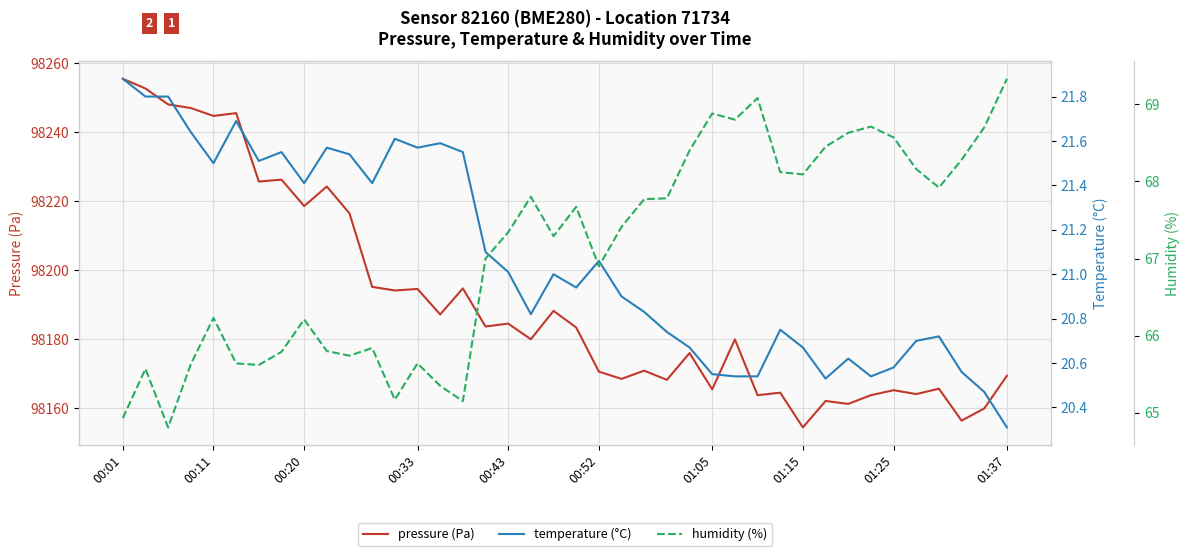

What is the value of the humidity (%) point at the 7th from the left?

65.6